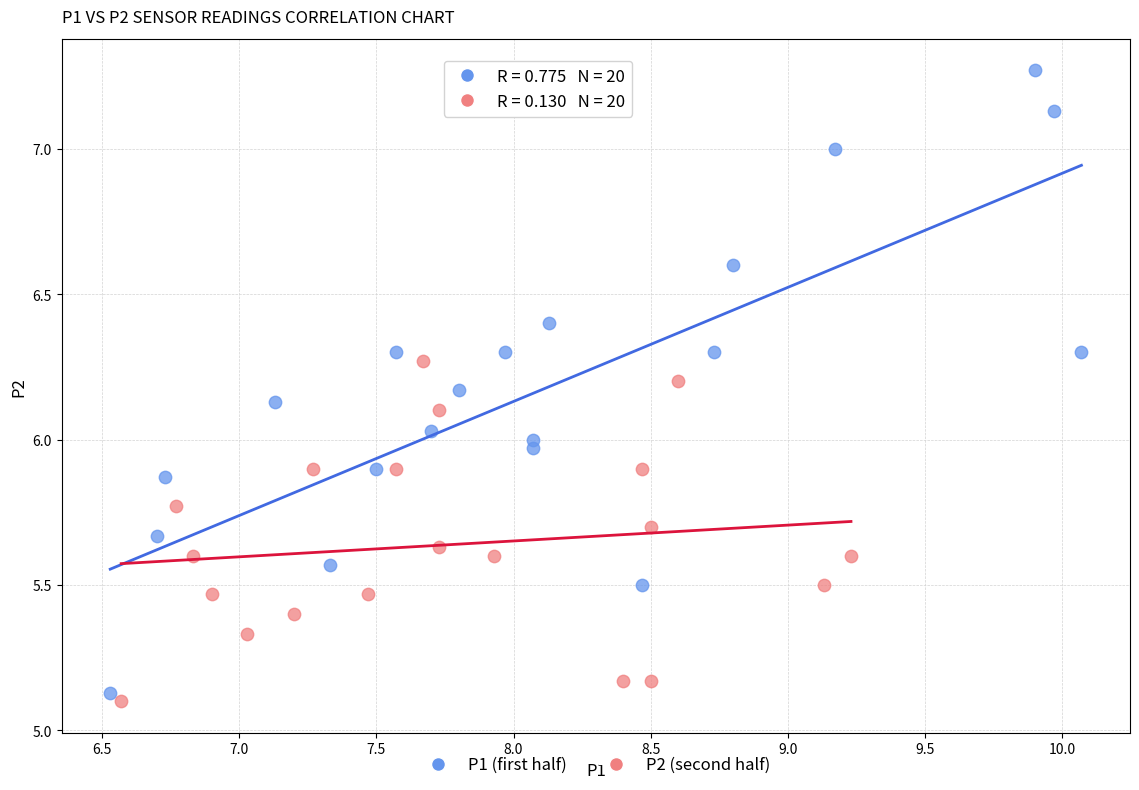

Which series has the widest spread of Y values?

P1 (first half)